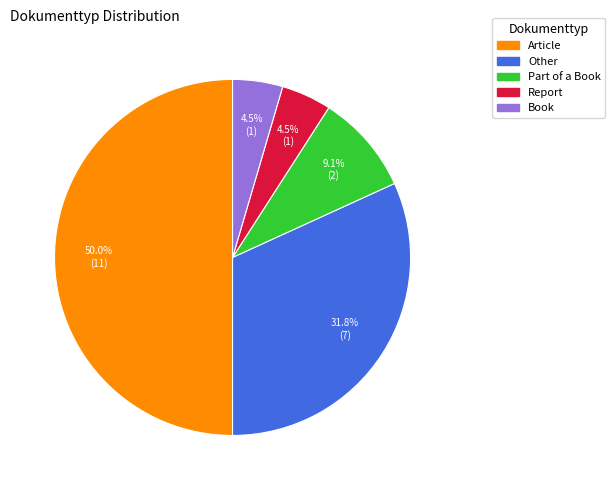

How many slices are in this pie chart?

5